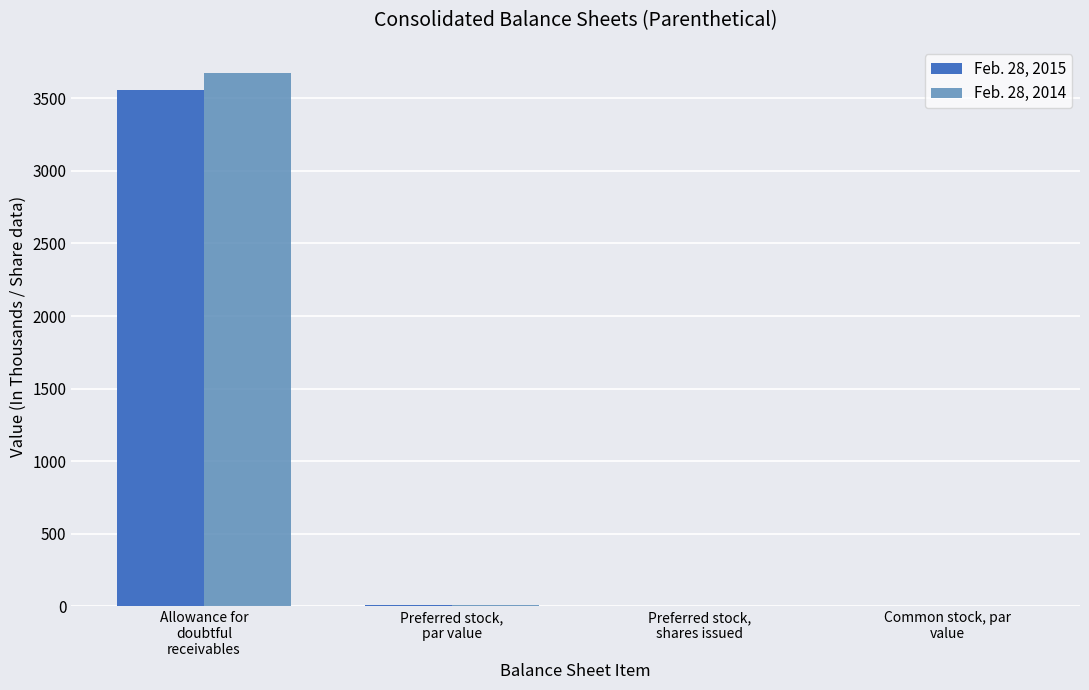

At which label is Feb. 28, 2015 closest to 1779?

Preferred stock,
par value